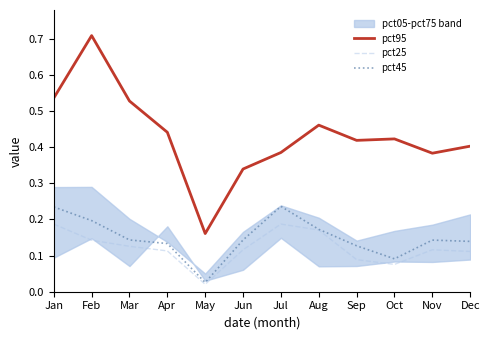

In pct25, how many points are lower than both neighbors (excluding endpoints)?

2